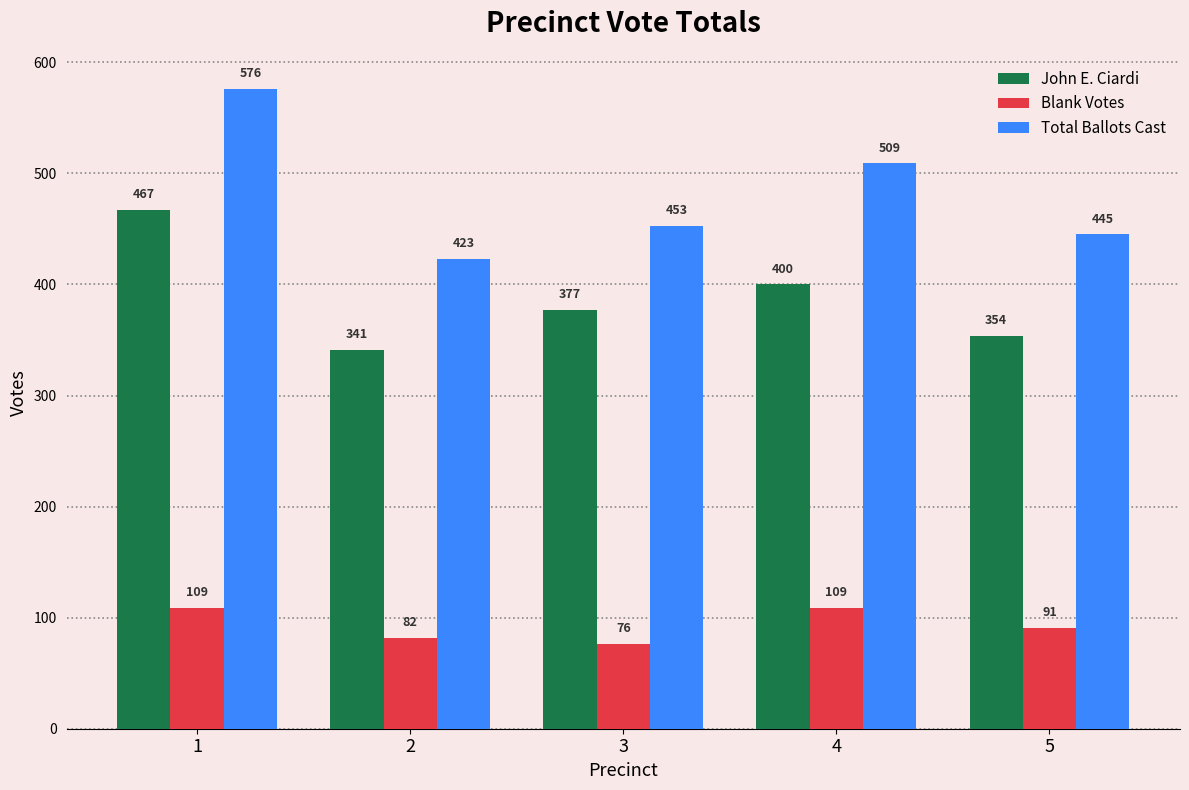

How many bars are there in each group?

3